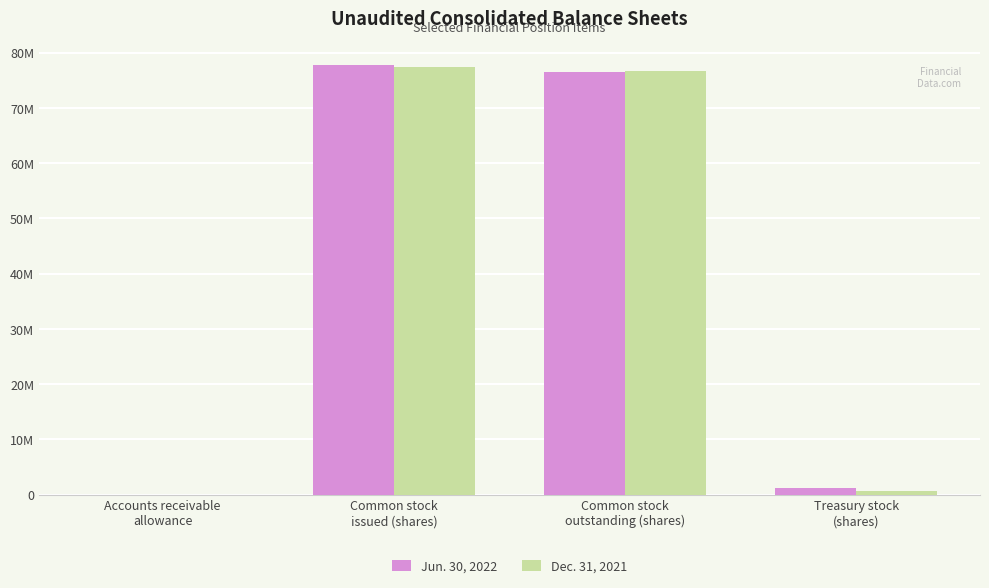

What is the sum of all Dec. 31, 2021 values?

154921179